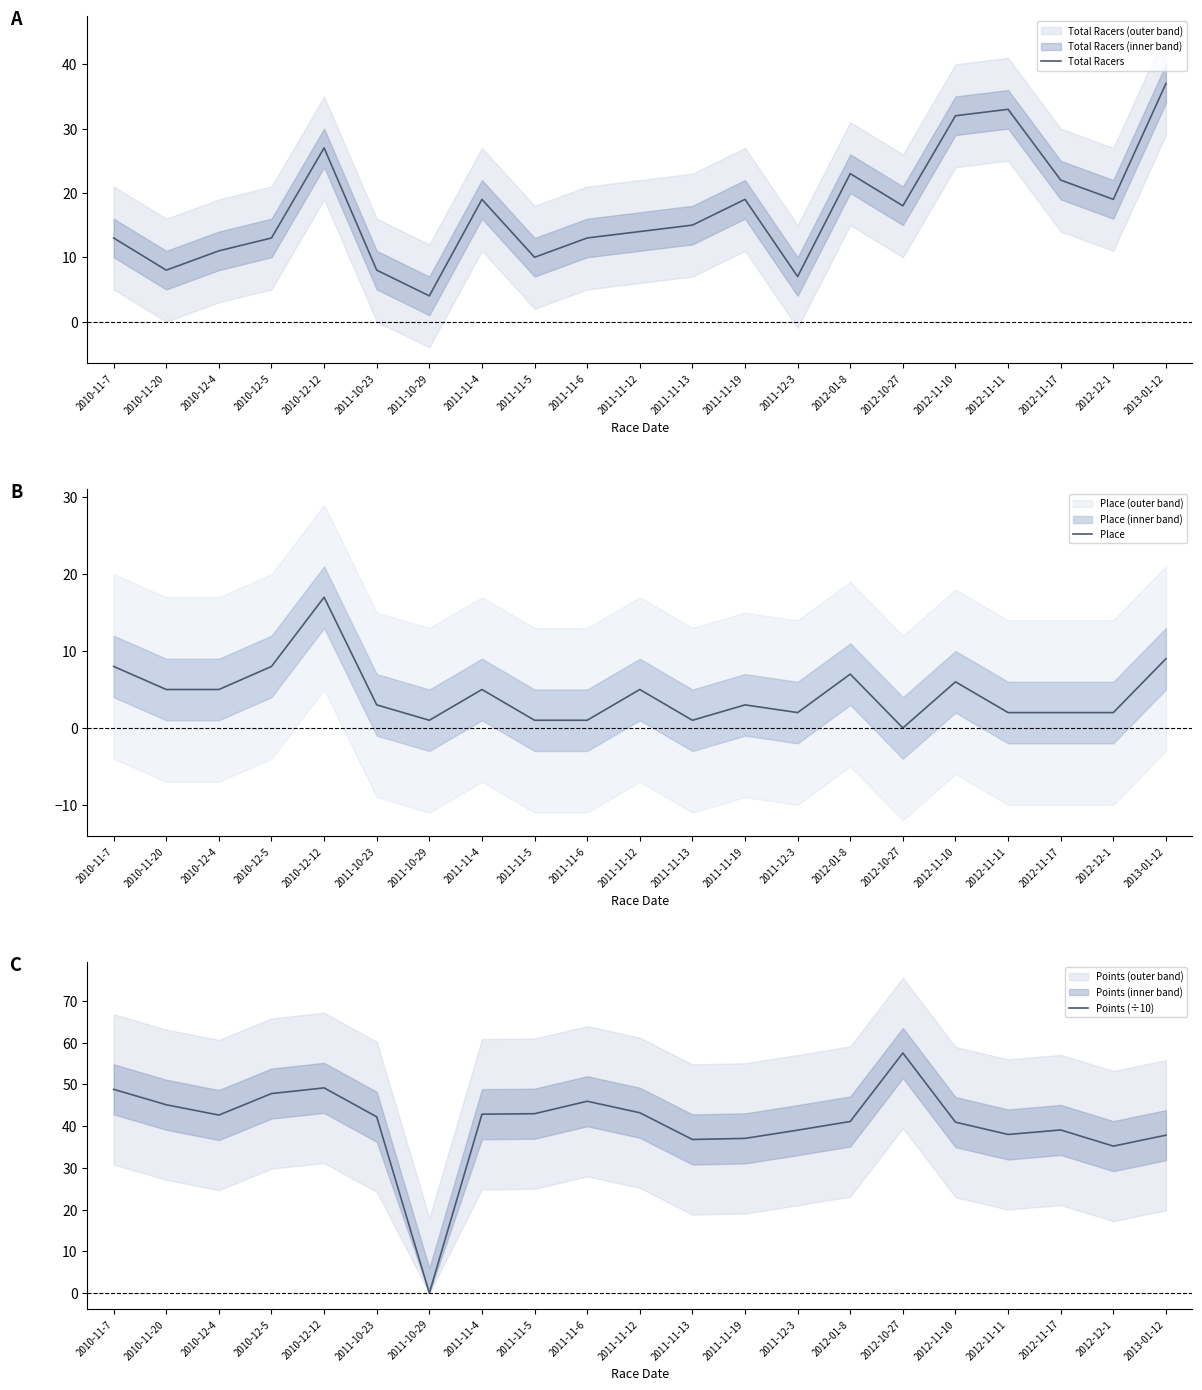

How many values in Place are above zero?

20